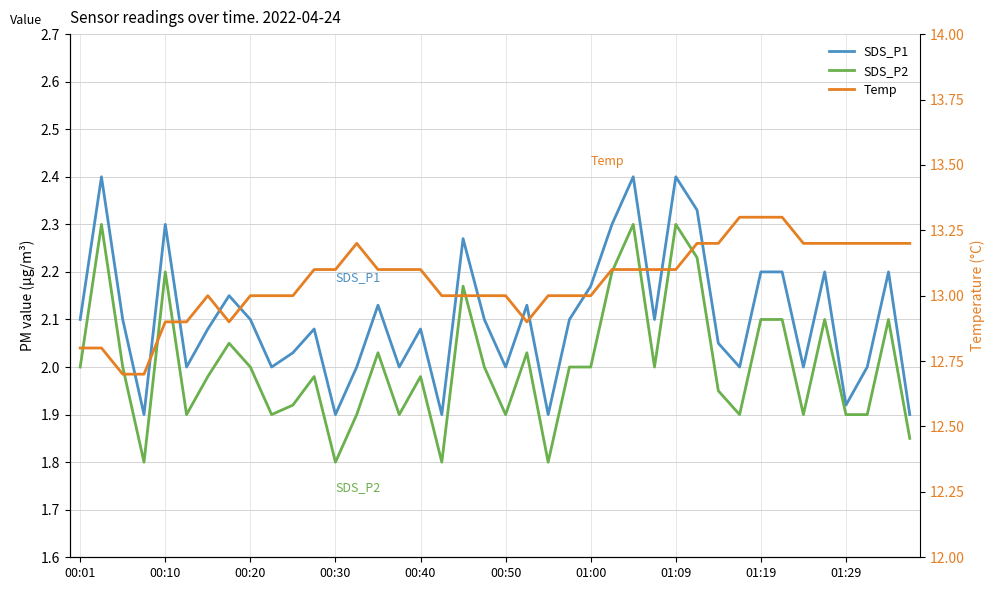

True or false: SDS_P2 and Temp cross at least once.

False